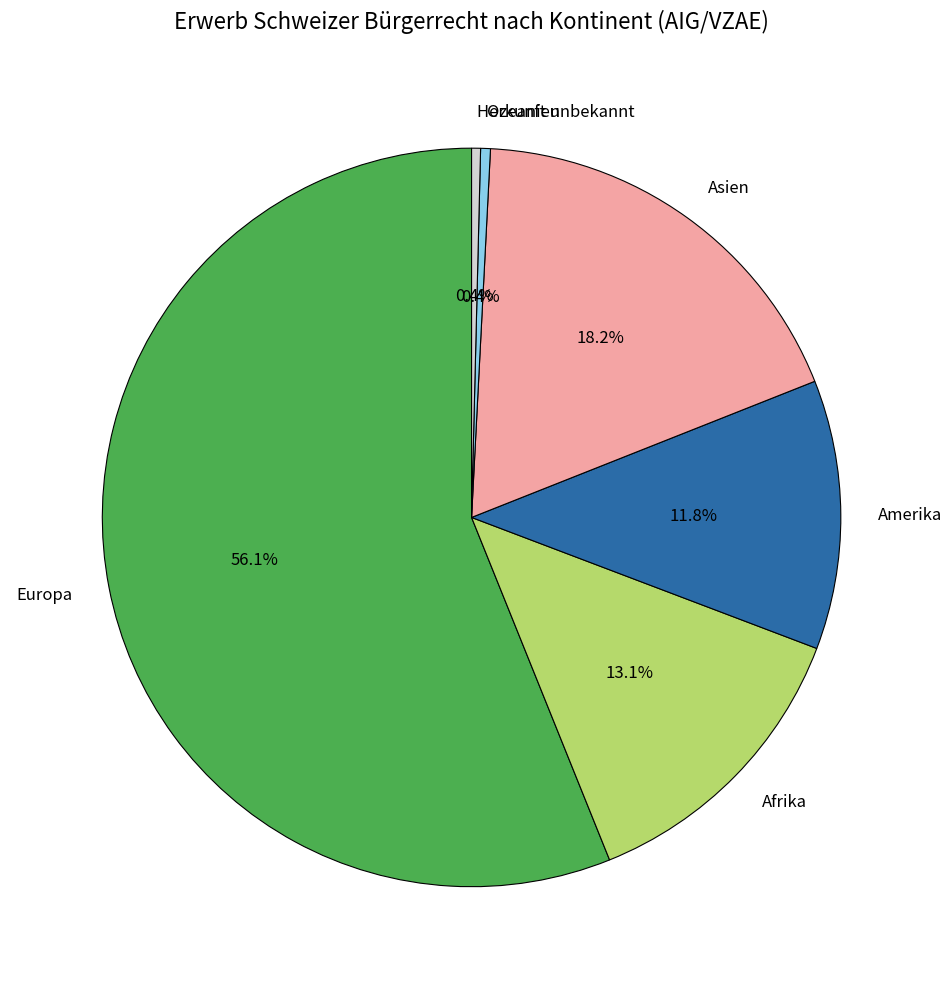

How much of the chart is everything except Herkunft unbekannt?

99.6%